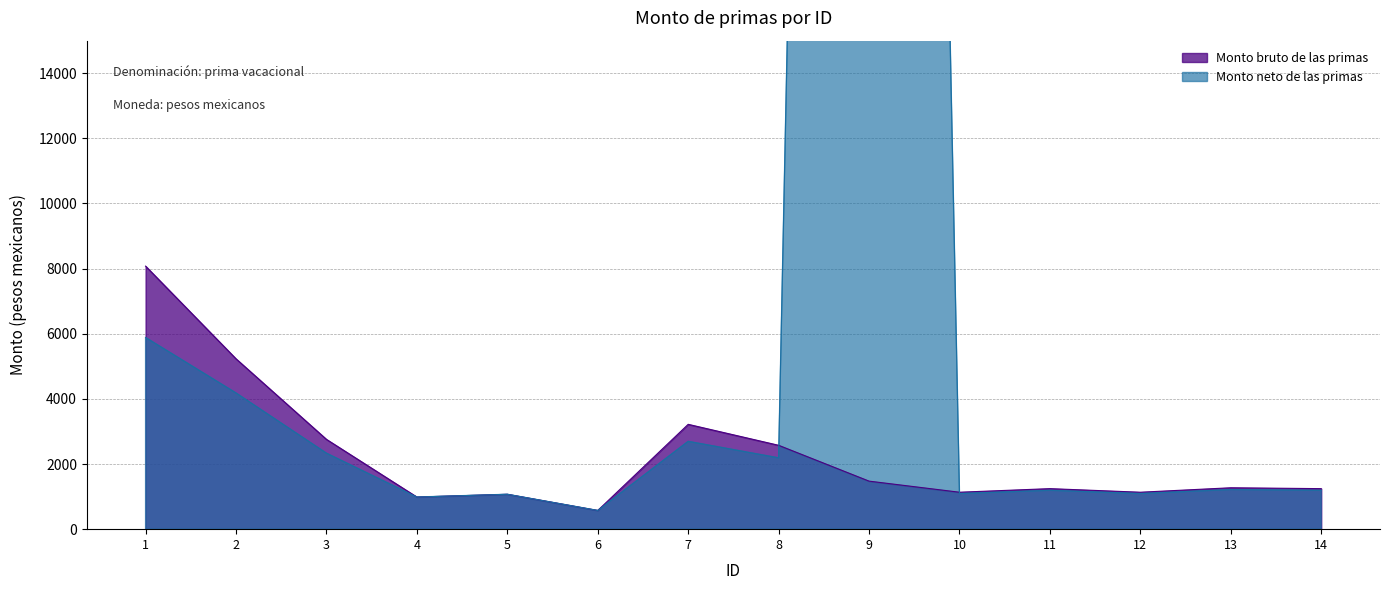

How many intersections are there between Monto neto de las primas and Monto bruto de las primas?

2